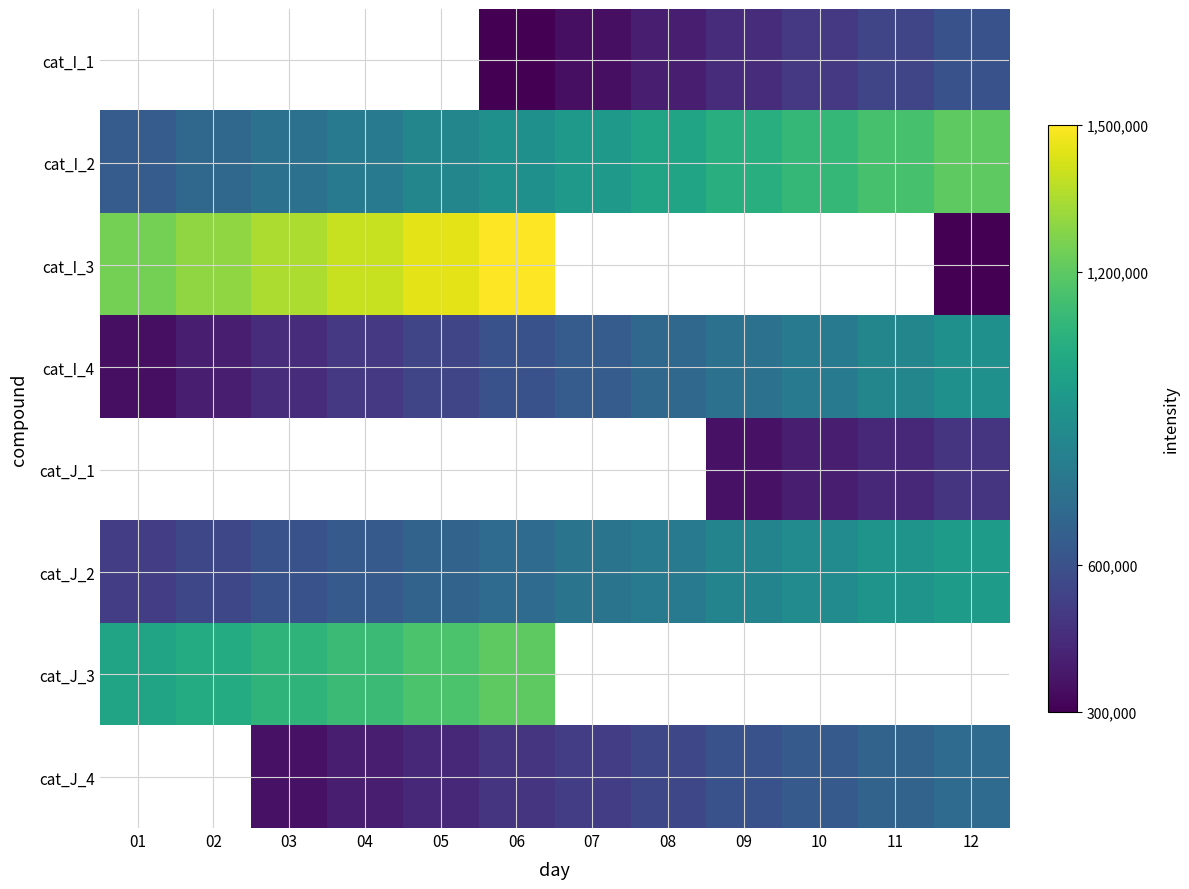

What is the difference between the cat_I_1 values at 11 and 06?

250000.0